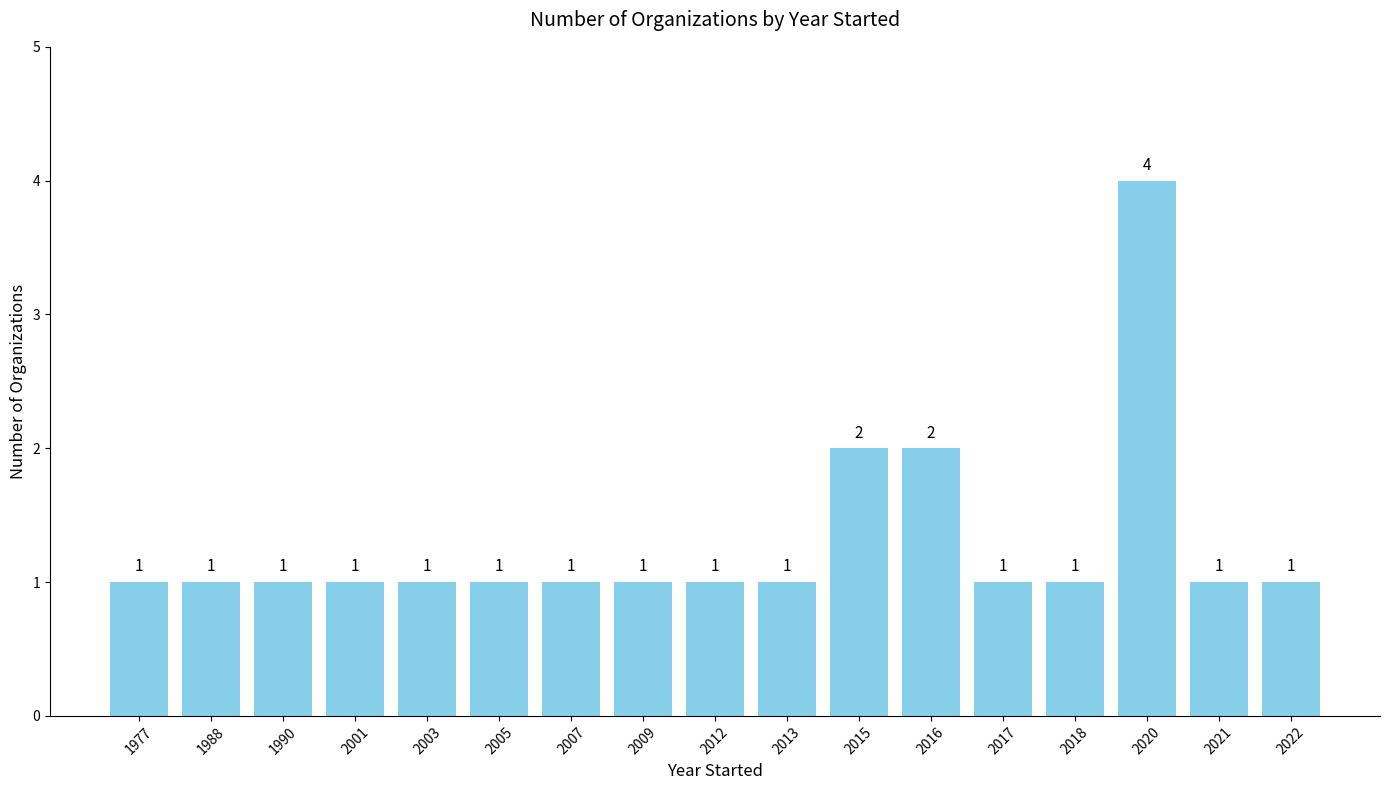

What is the value of the 7th bar from the left?

1